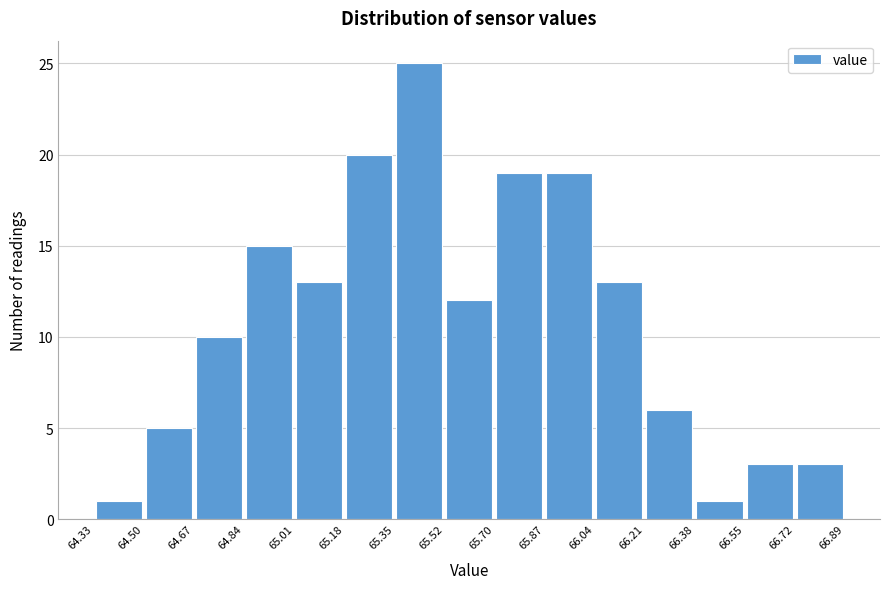

How tall is the bar that spans 66.21 to 66.38 on the x-axis? The values are not printed on the chart, so give them approximately, as read against the axis.

6